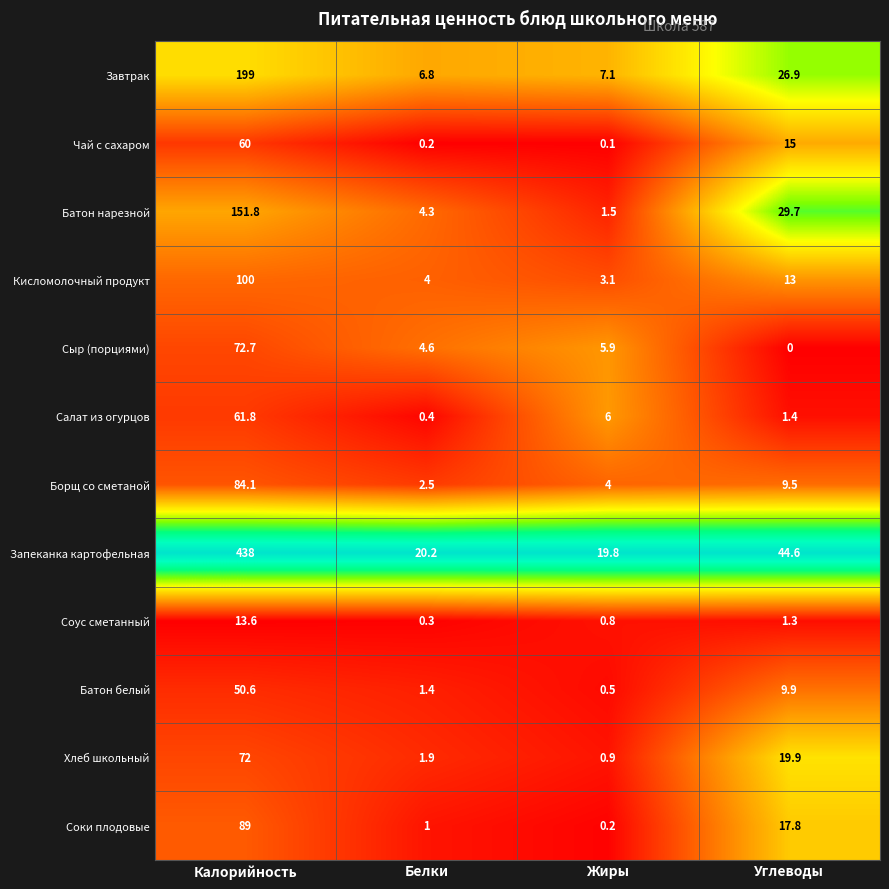

What is the difference between the highest and lowest values at Калорийность?

424.4